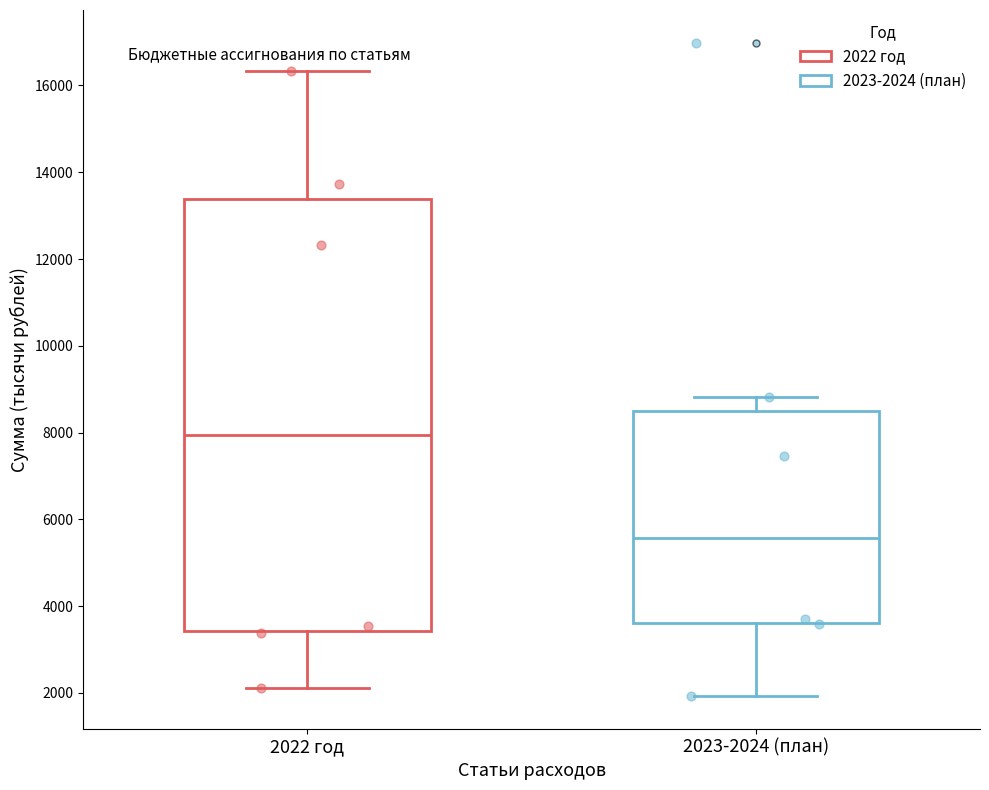

Reading left to right, read every box against the y-axis: the position of its median line, the range the box covers, and the ends of its whiskers. The values are not printed on the chart, so give them approximately, as read against the axis.

2022 год: median 8000, box 3400 to 13400, whiskers 2200 to 16400
2023-2024 (план): median 5600, box 3600 to 8400, whiskers 2000 to 8800